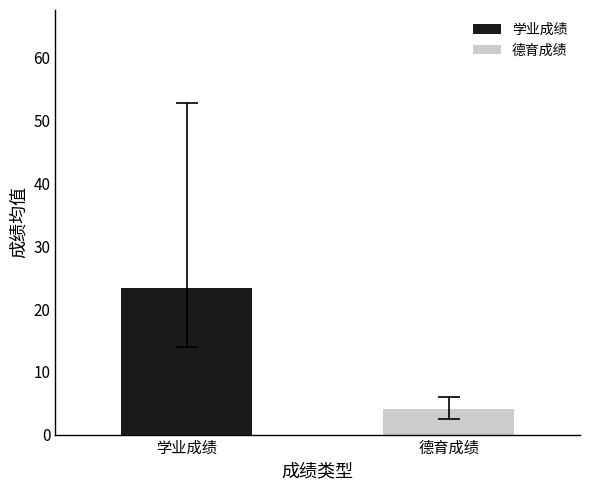

Which series has the largest range (max minus min)?

学业成绩